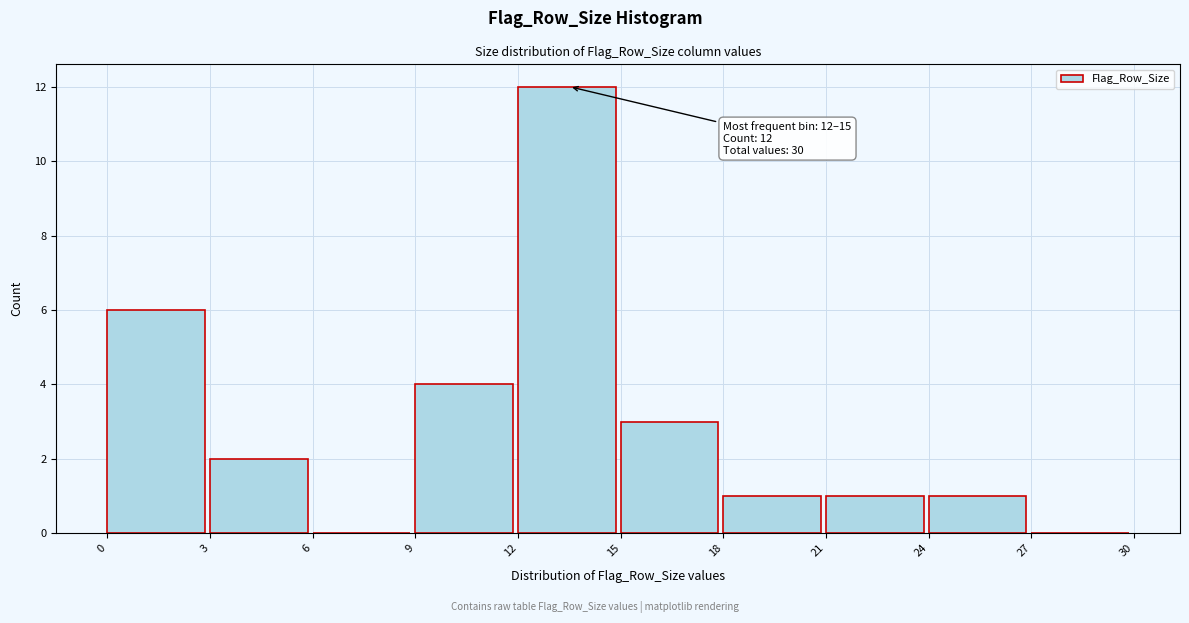

Which range on the x-axis has the tallest bar?

12 to 15